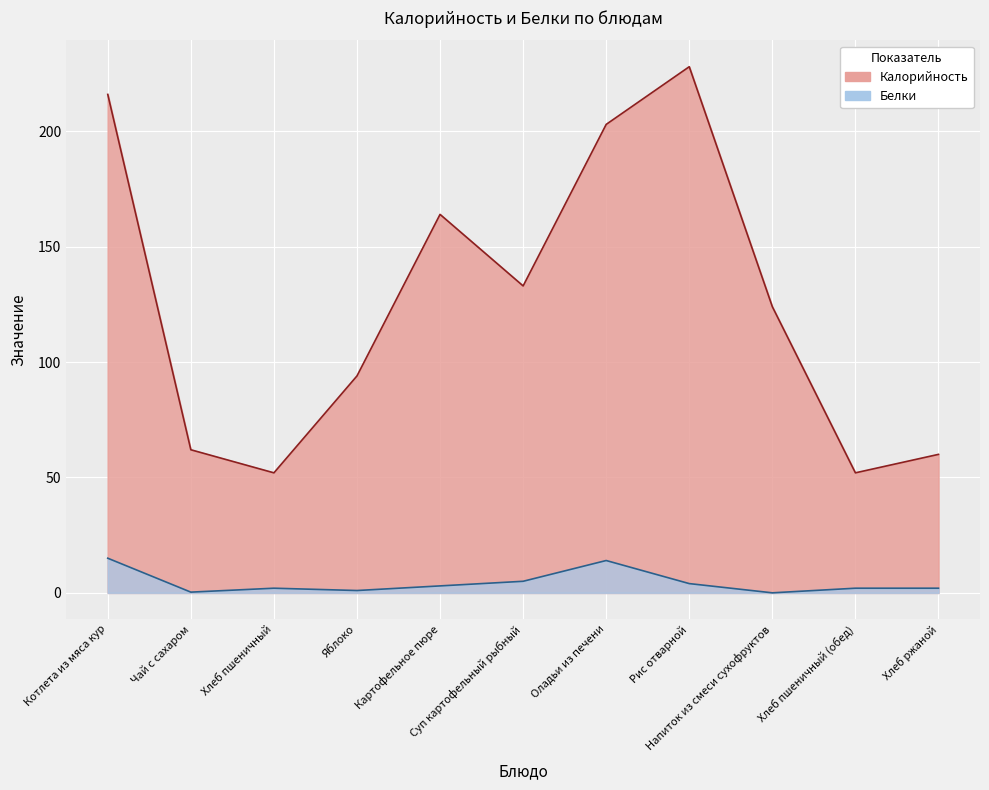

What is the difference between the second highest and minimum values in the Калорийность series?

164.0